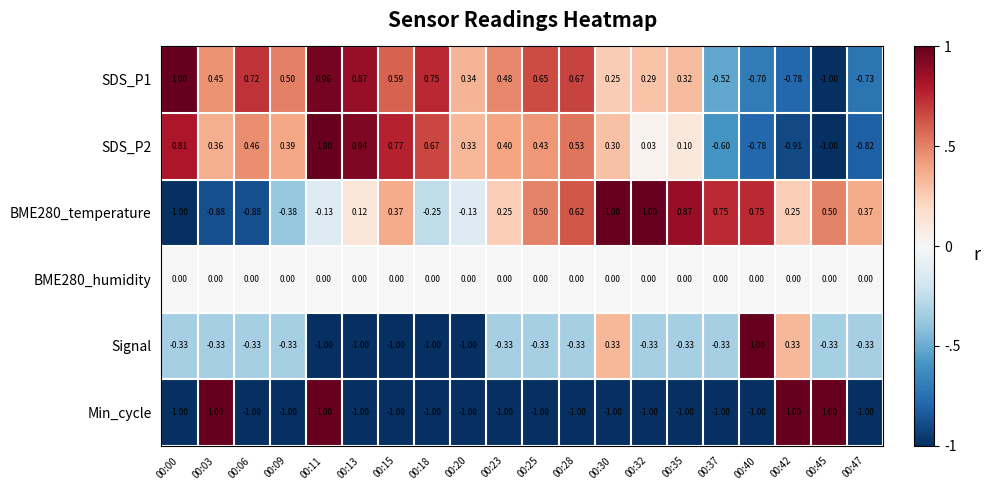

How many positive values does the SDS_P2 series have?

15